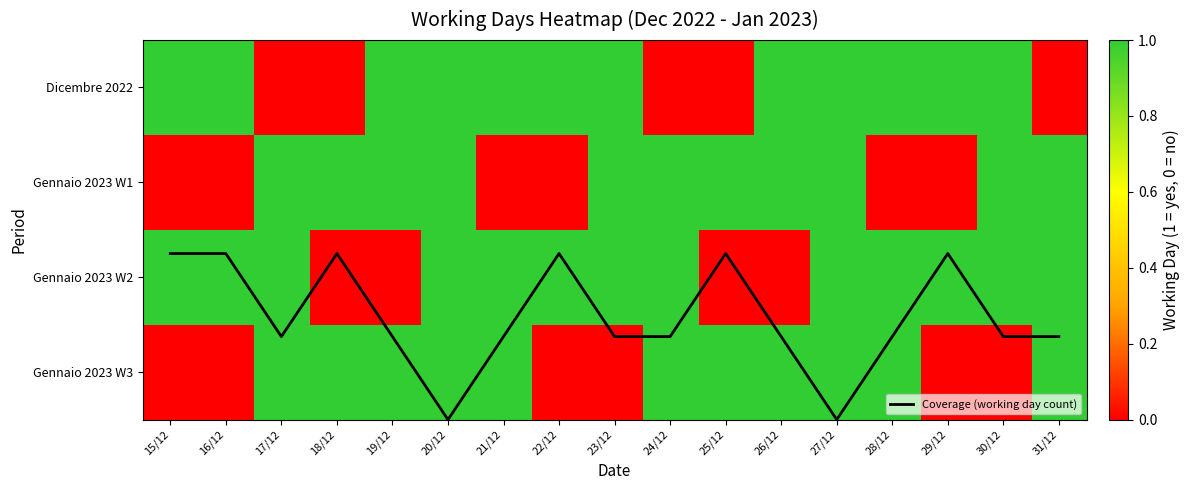

Count the Gennaio 2023 W1 values in the range 0 to 1.

17